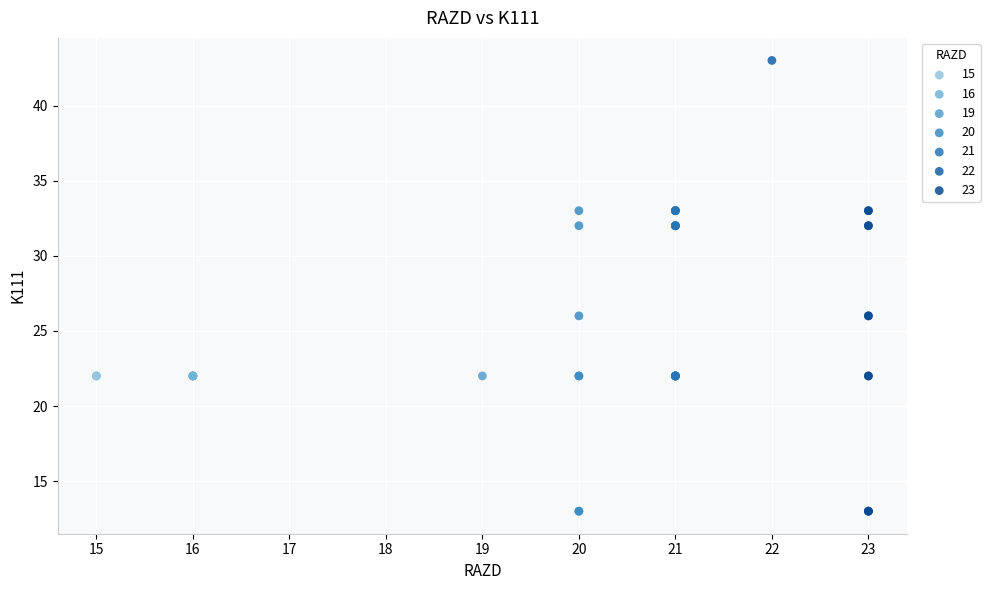

What are all the series names shown in the legend?

15, 16, 19, 20, 21, 22, 23